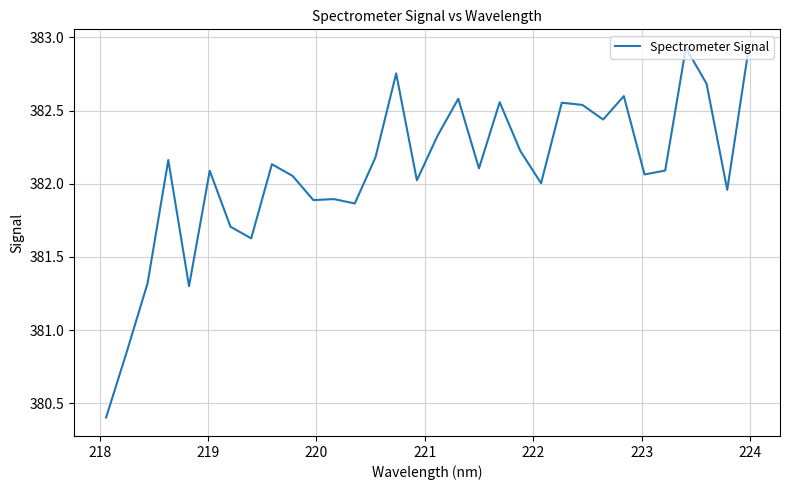

What is the difference between the maximum and minimum values?

2.5